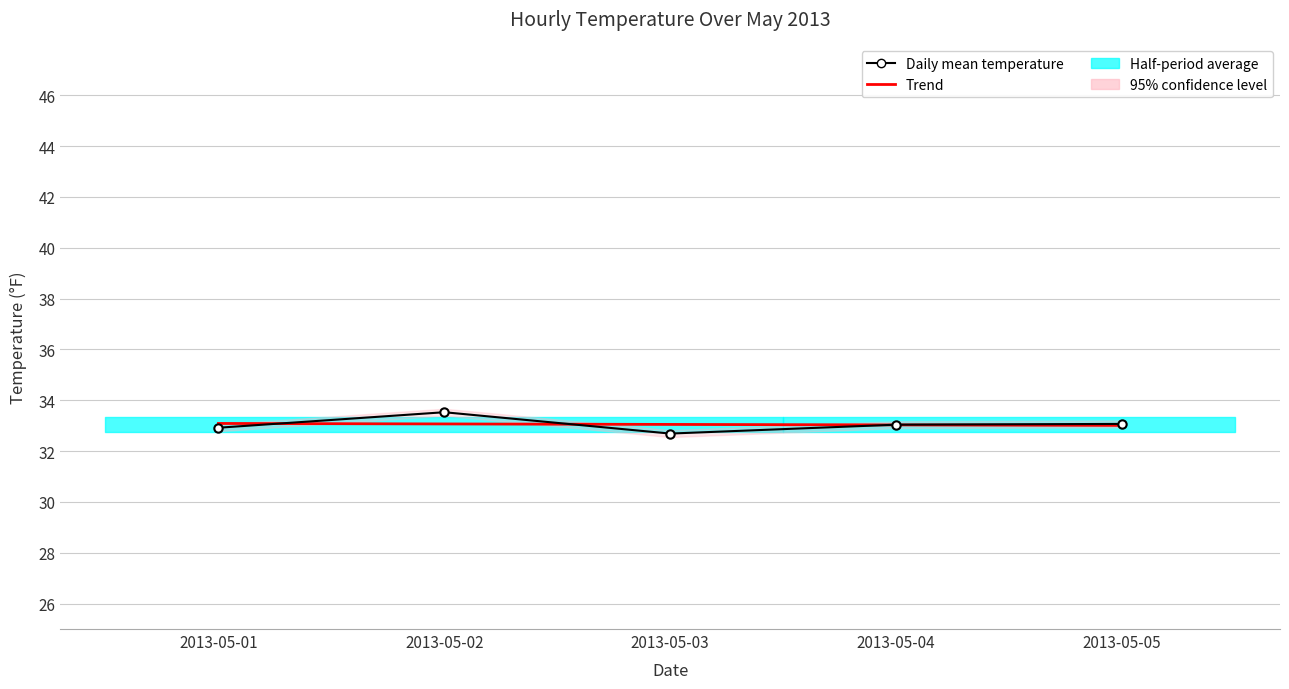

At how many categories does at least one series exceed 32?

5